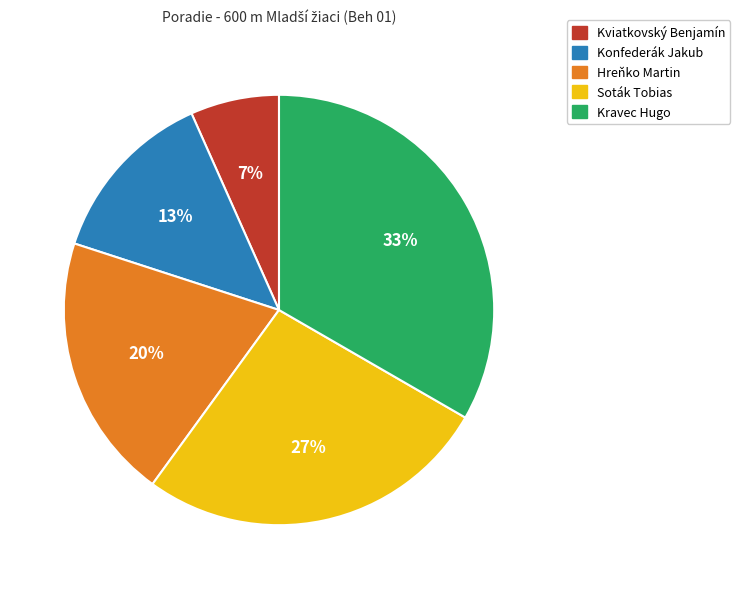

Count the number of slices in the pie.

5